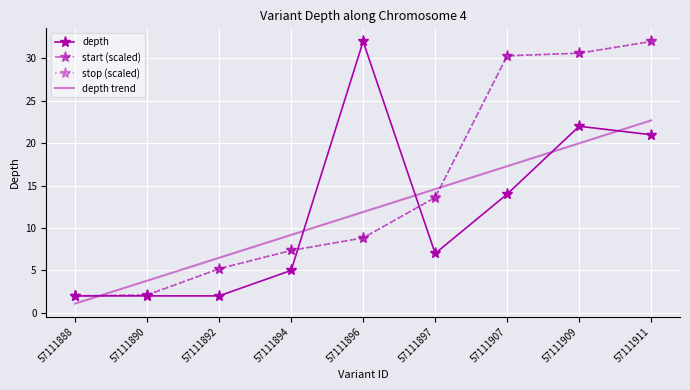

How many times do depth trend and stop (scaled) cross each other?

2